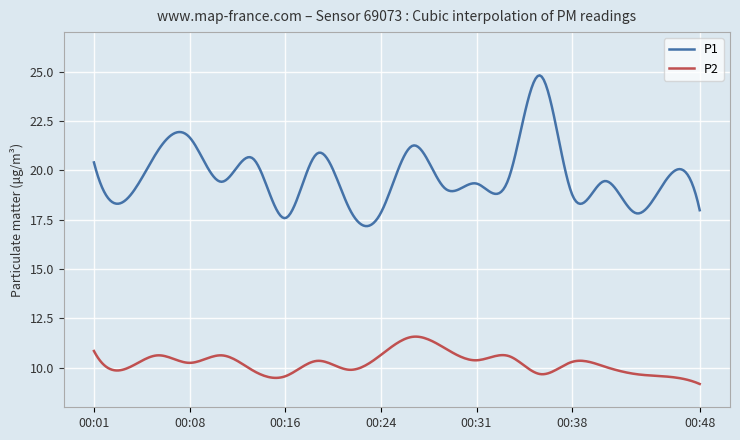

True or false: P2 has more than 0 points higher than both neighbors.

True